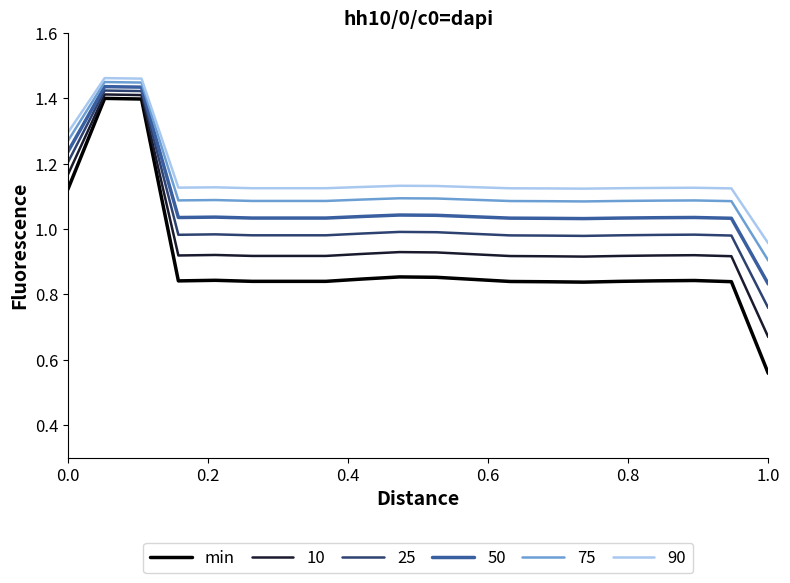

Which series has the largest range (max minus min)?

min